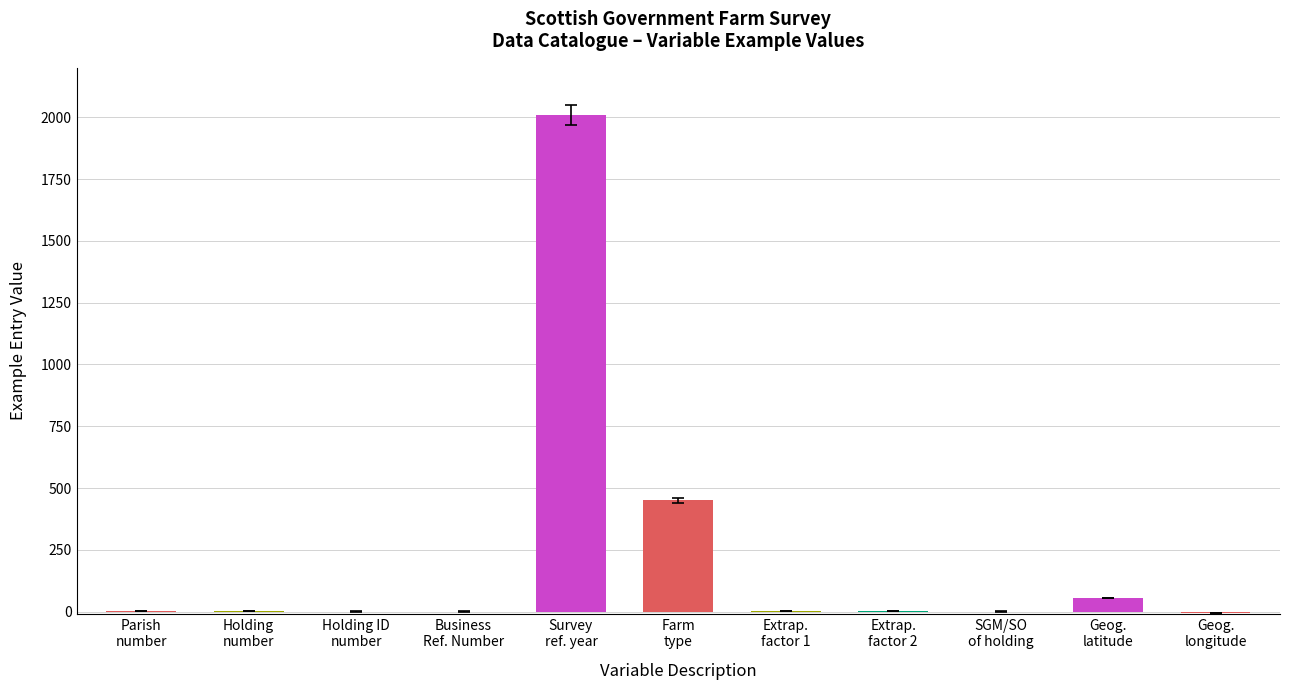

How many data points does each series have?

11